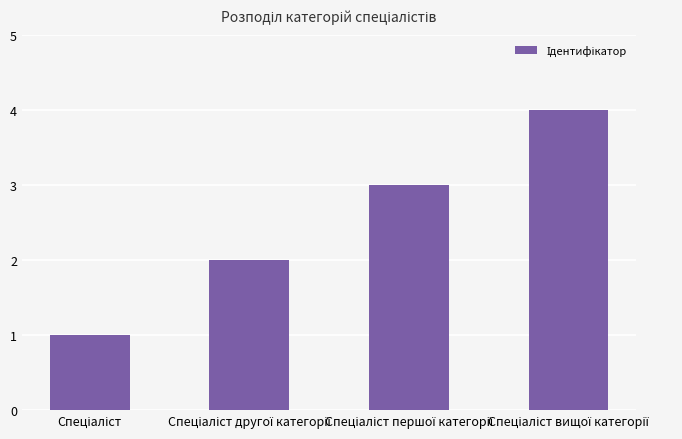

Count the values in the range 2 to 4.

3